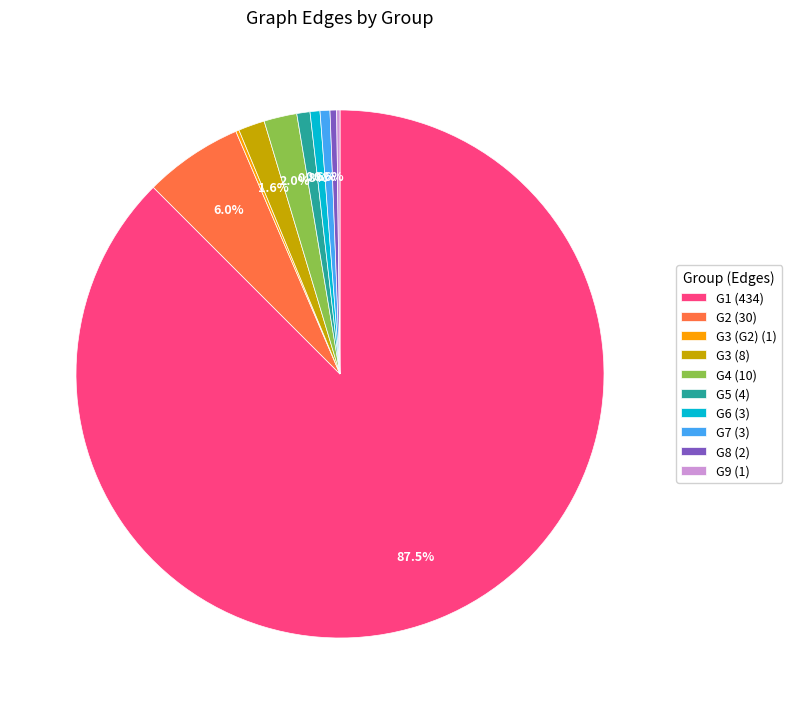

Which category accounts for the majority?

G1 (434)